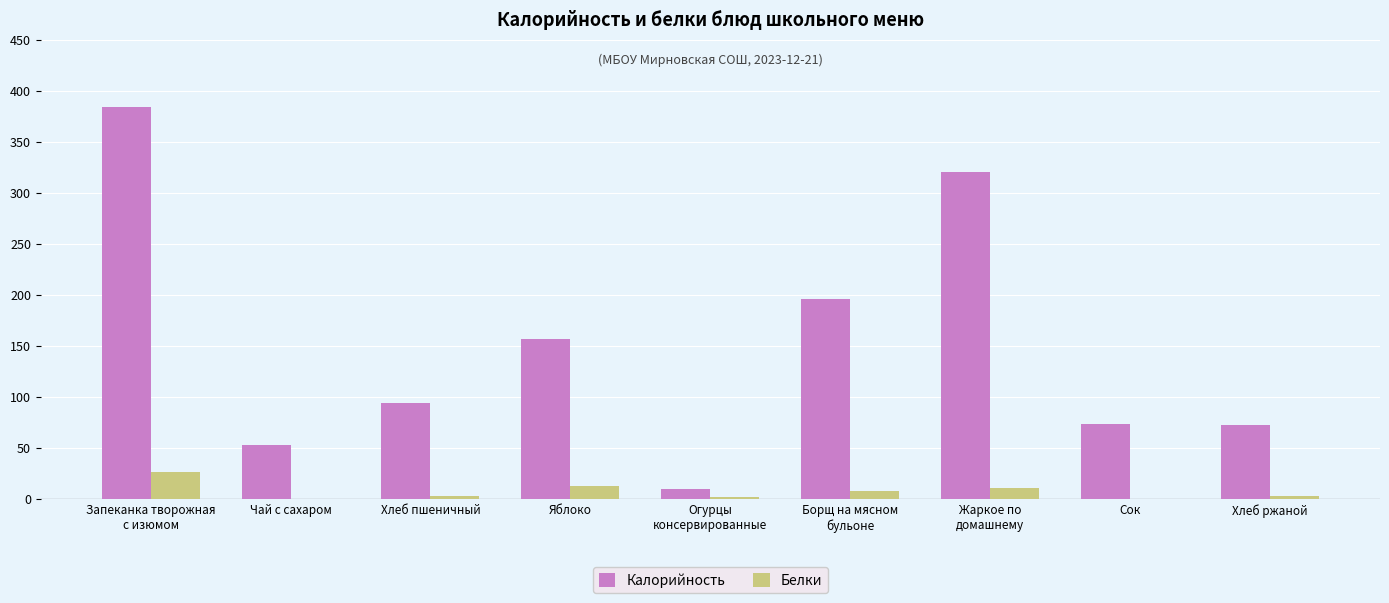

What is the maximum value shown in the chart?

383.8